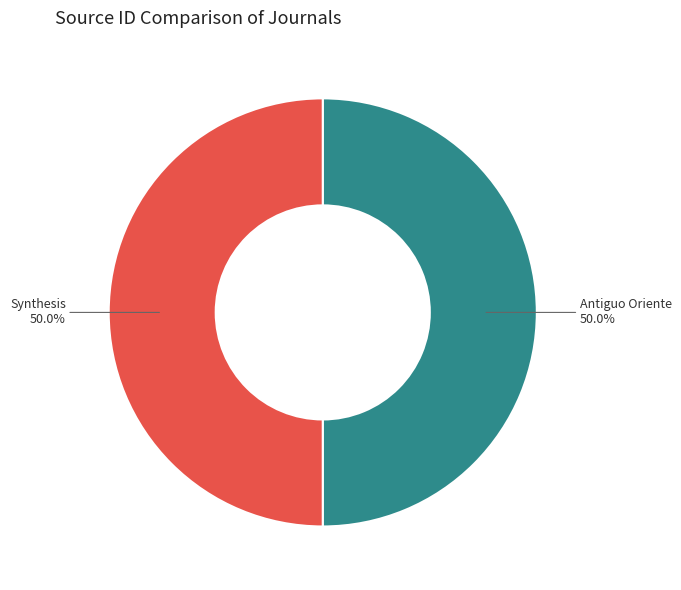

What is the ratio of the value at Synthesis to the value at Antiguo Oriente?

1.0